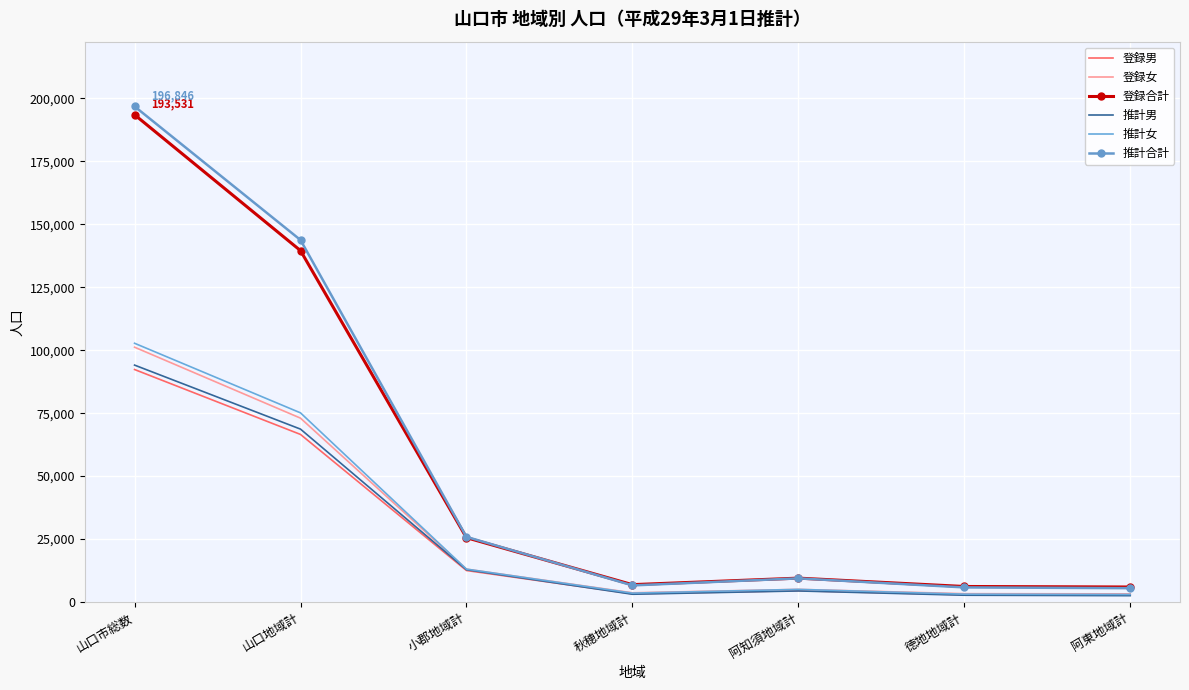

What is the sum of all 登録合計 values?

387062